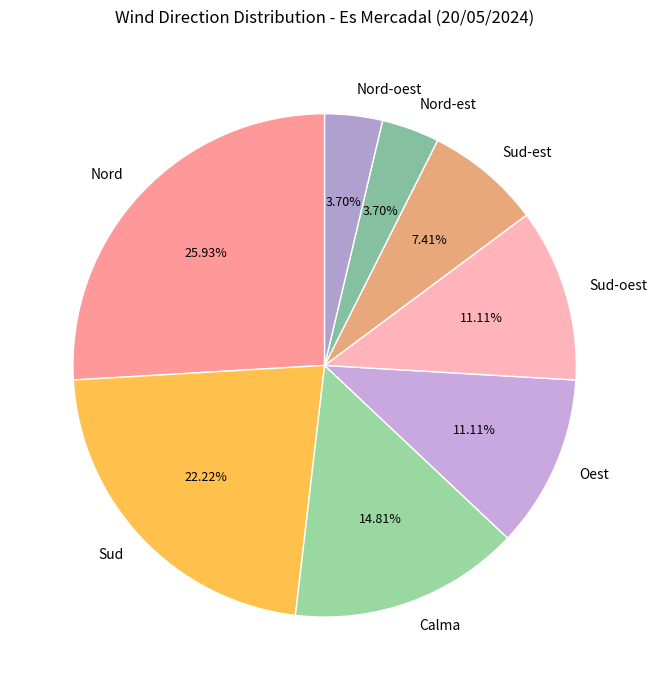

To the nearest percent, what is the difference between the Oest and Nord-oest slice percentages?

7%